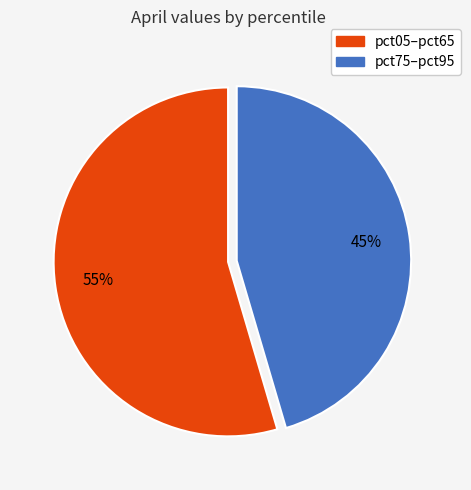

Does any single category account for the majority?

Yes